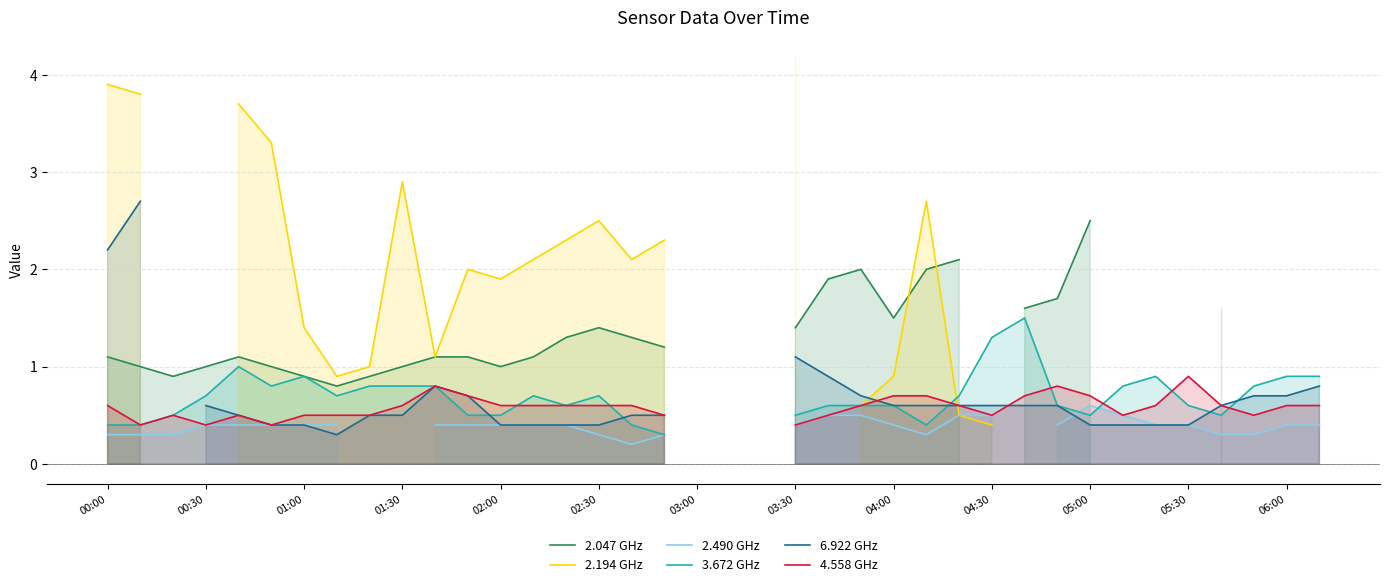

Which series has the widest spread of values?

2.194 GHz